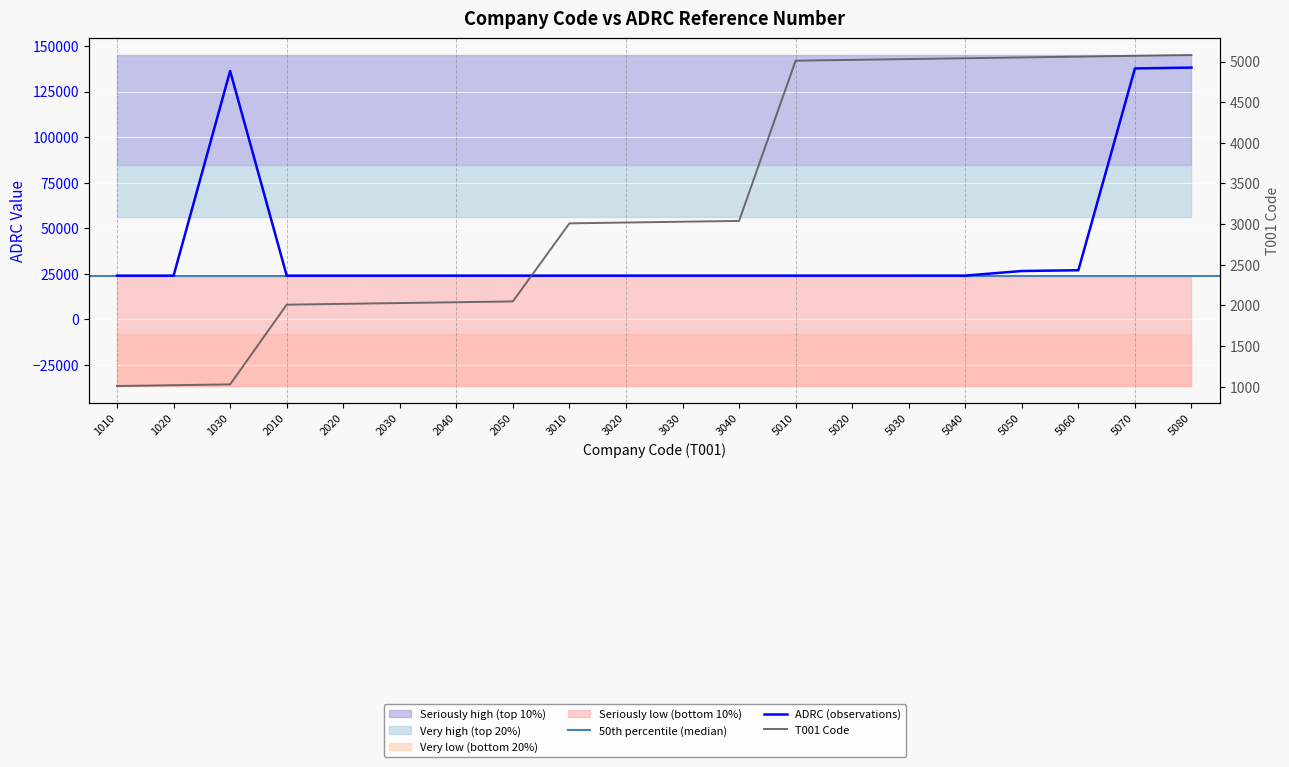

Which series changed the most between 2010 and 2040?

T001